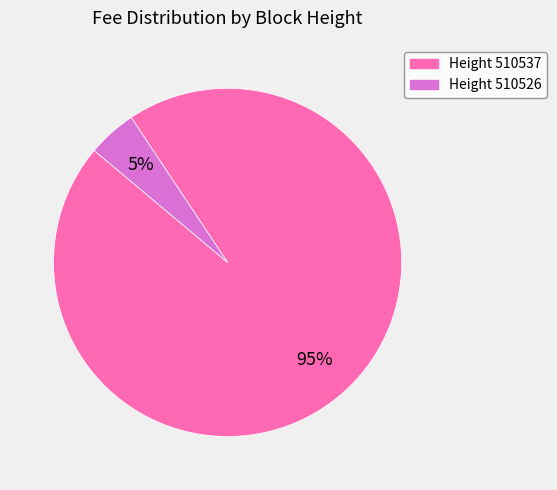

Is there any slice that represents more than half of the pie?

Yes